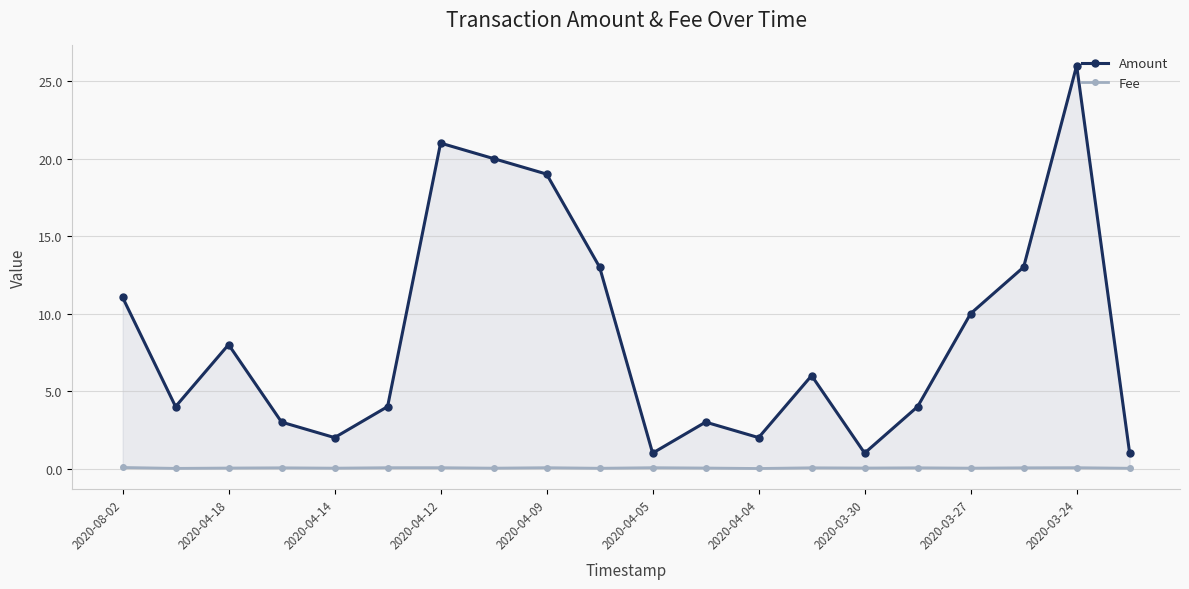

List the series in order of their peak value, highest first.

Amount, Fee